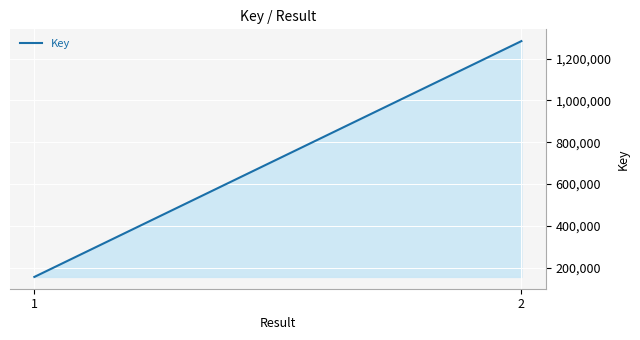

Rank the categories by value from highest to lowest.

2, 1